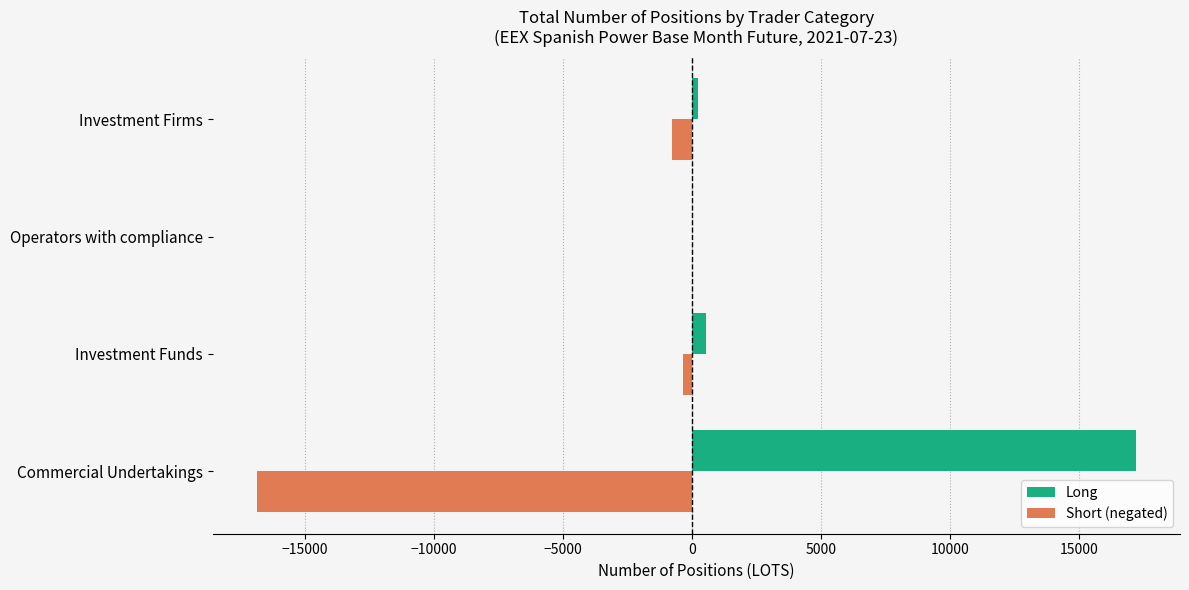

Is the value of Short (negated) at Investment Firms greater than the value of Long at Commercial Undertakings?

No